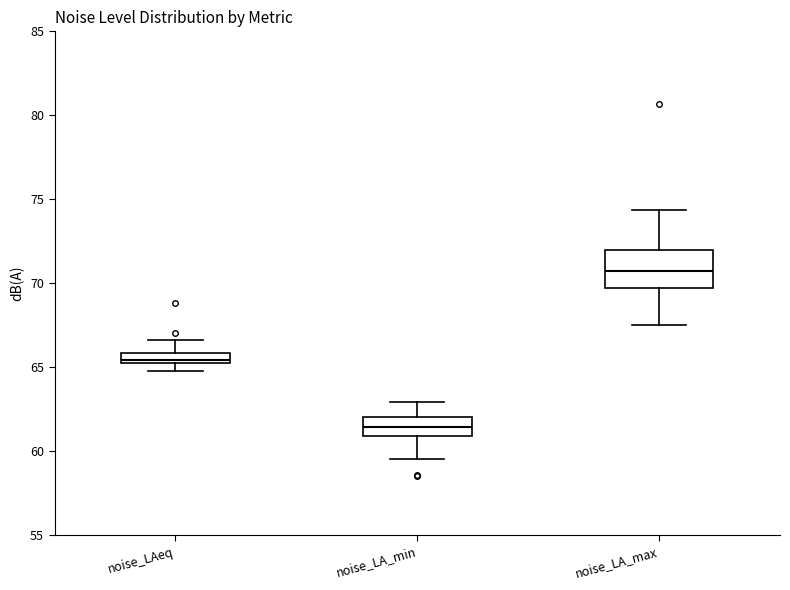

Which box is the tallest, from its lower edge to its upper edge?

noise_LA_max